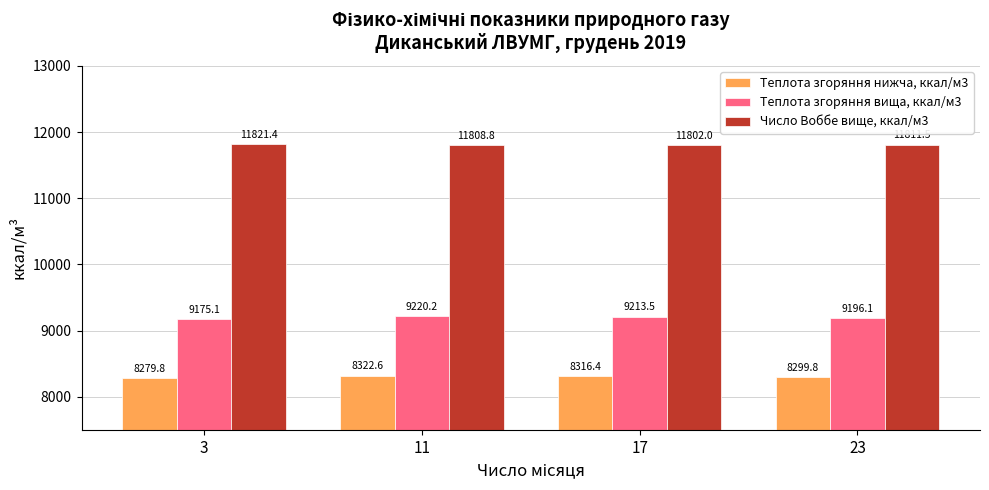

Count the number of categories in the chart.

4